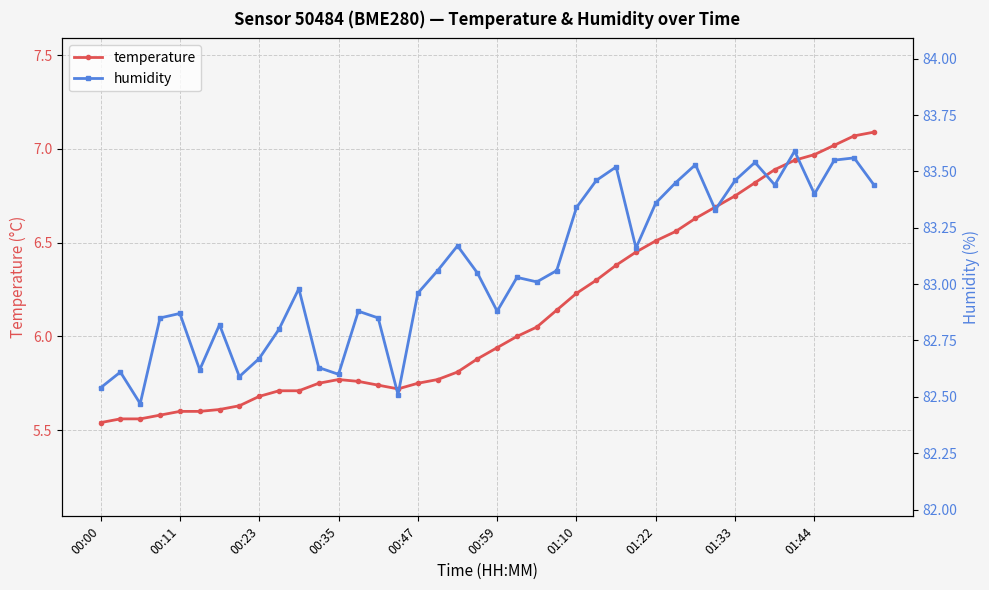

Is the value of temperature at 37 greater than the value of humidity at 14?

No